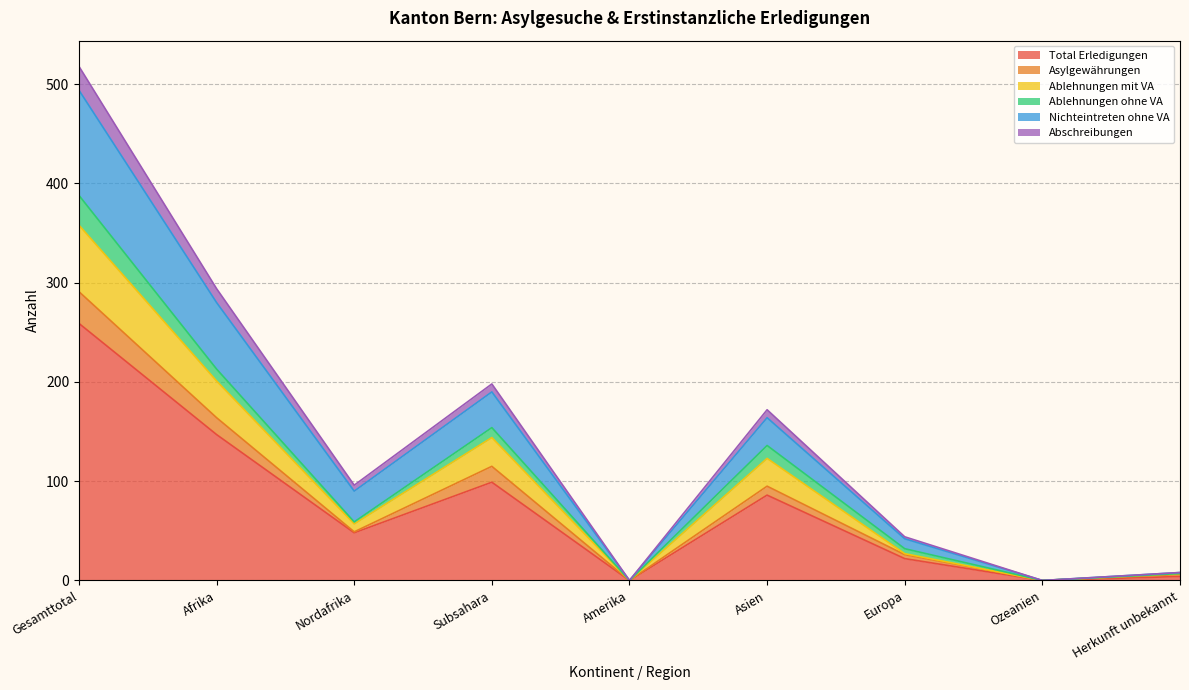

Is it true that Total Erledigungen equals 99 at Subsahara?

True